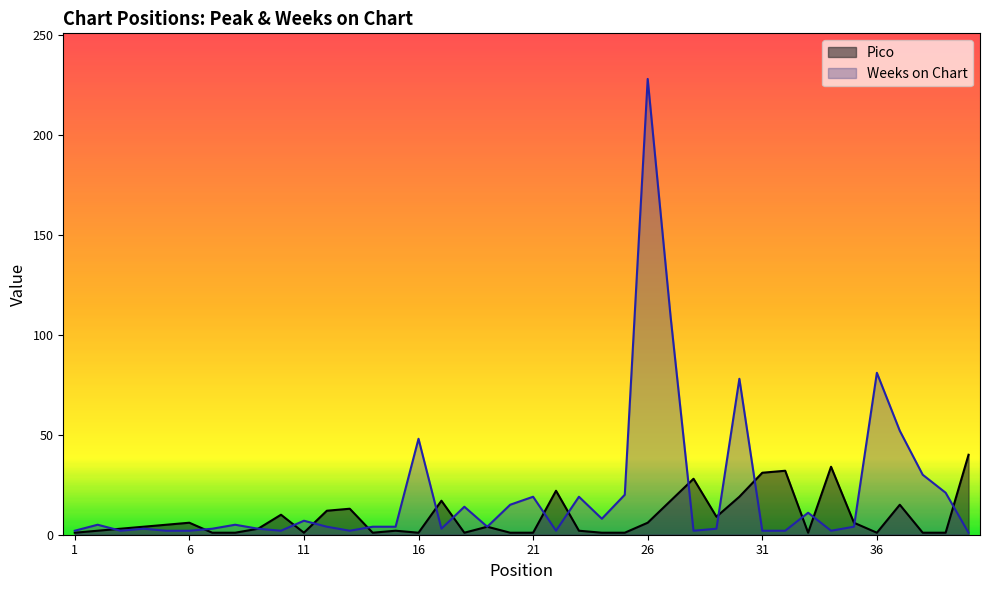

Read the Weeks on Chart value at 19.

4